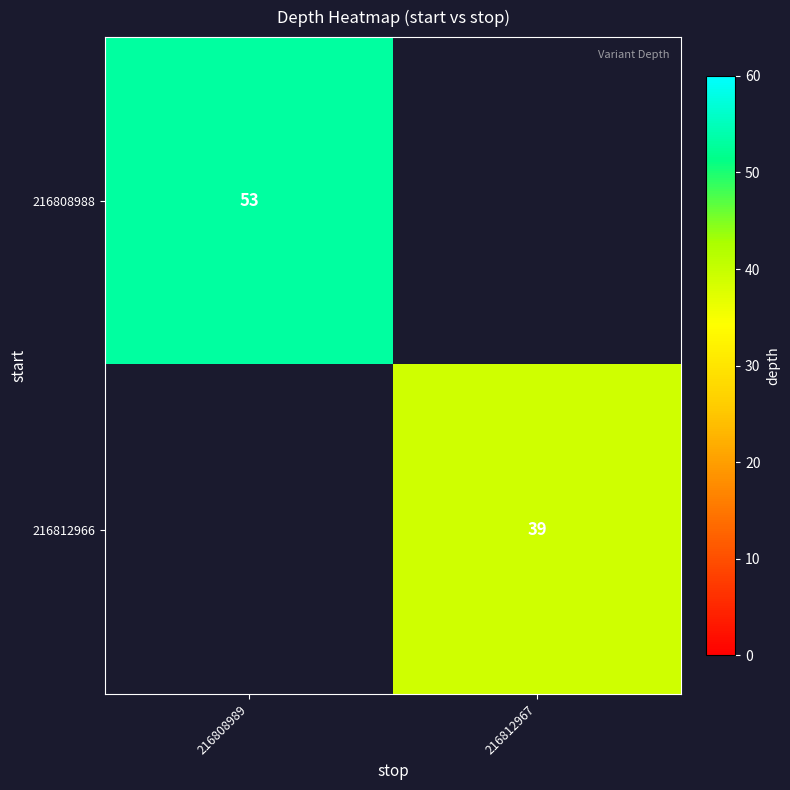

Which has a higher value, 216808989 or 216812967?

216808989